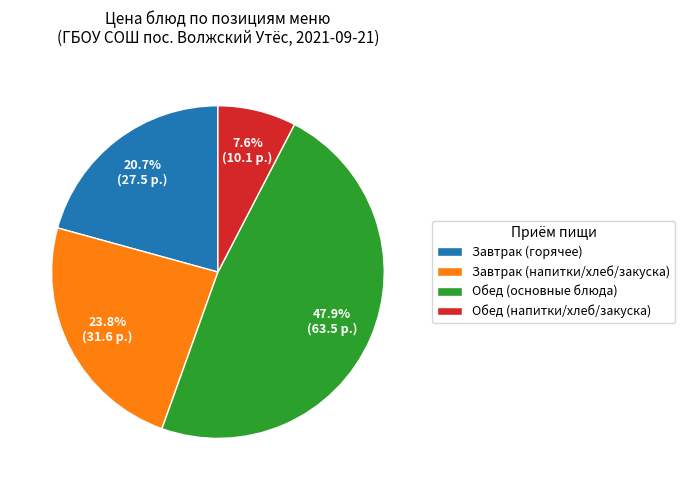

To the nearest percent, what is the average slice percentage?

25%